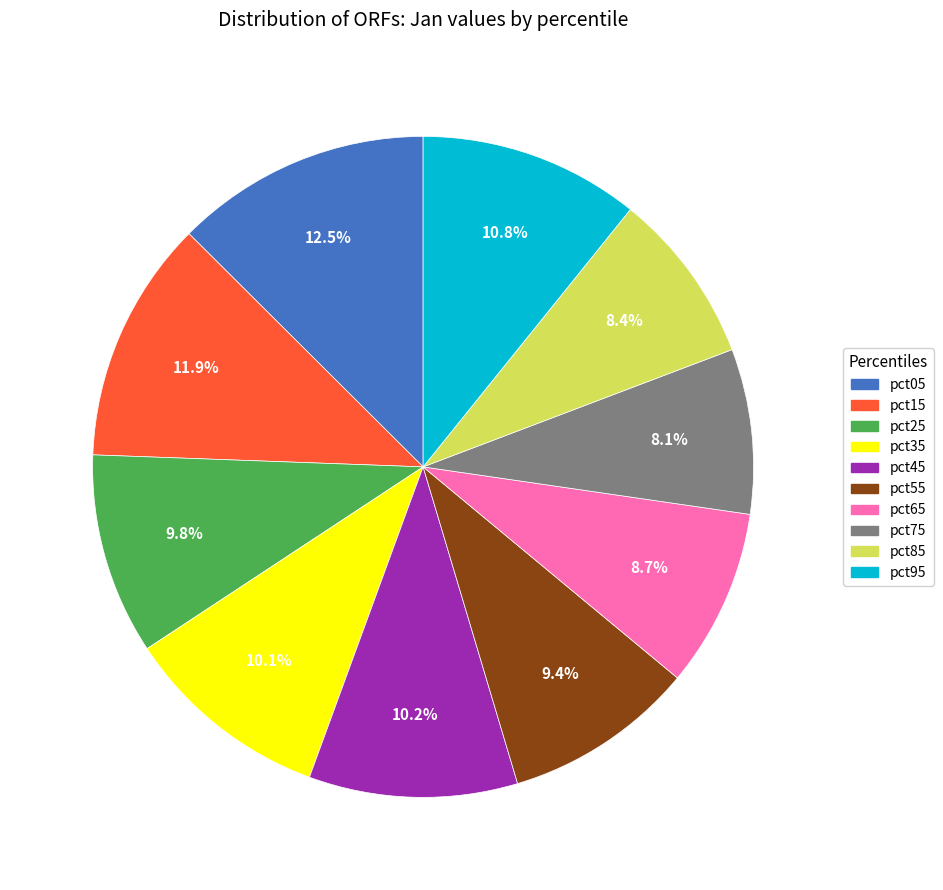

What percentage is the pct65 slice, to the nearest percent?

9%